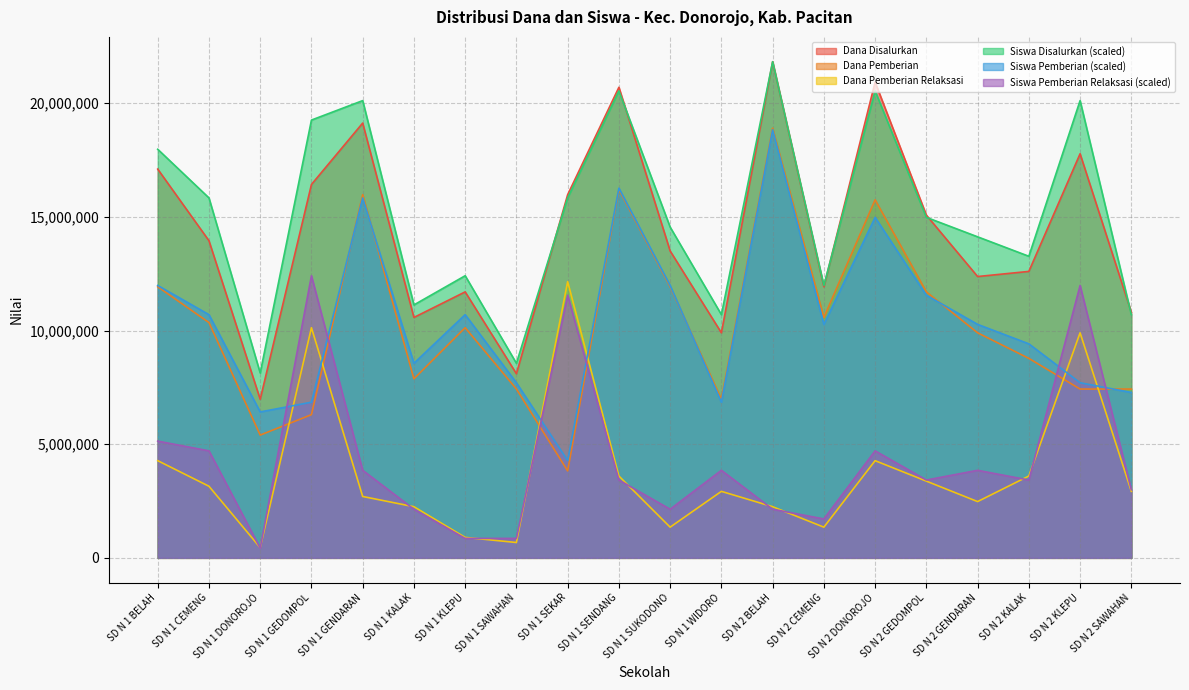

True or false: Dana Disalurkan and Siswa Pemberian intersect in this chart.

False